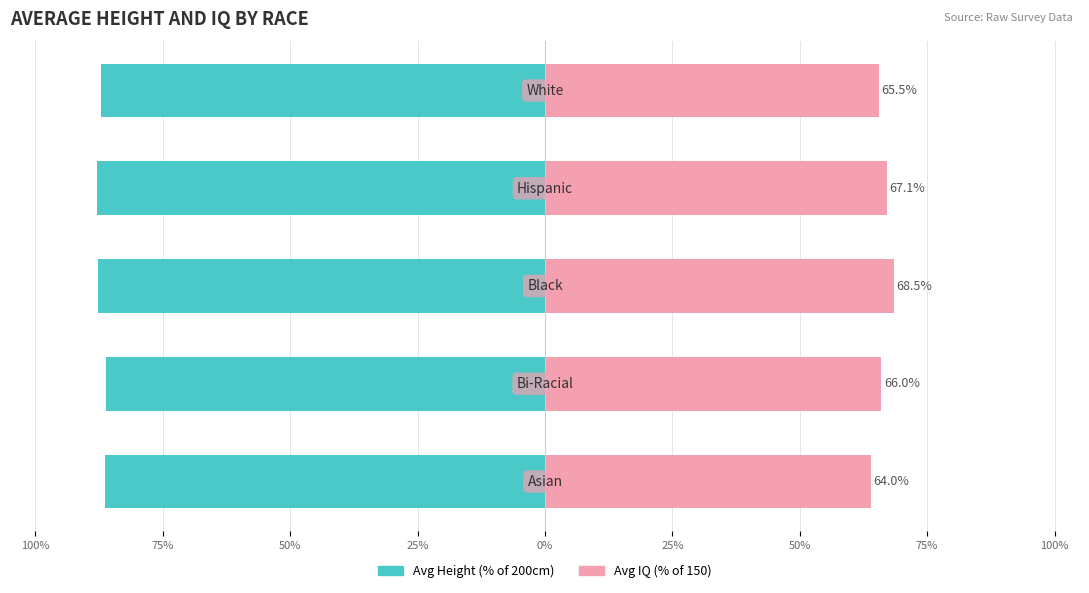

What are all the series names shown in the legend?

Avg Height (% of 200cm), Avg IQ (% of 150)